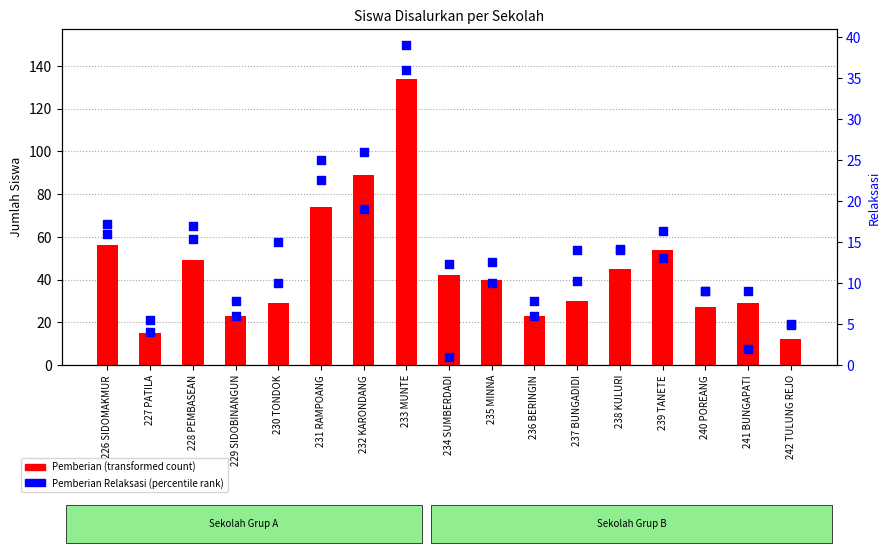

Is the value of Pemberian Relaksasi at 236 BERINGIN greater than the value of Pemberian Relaksasi (right) at 237 BUNGADIDI?

Yes